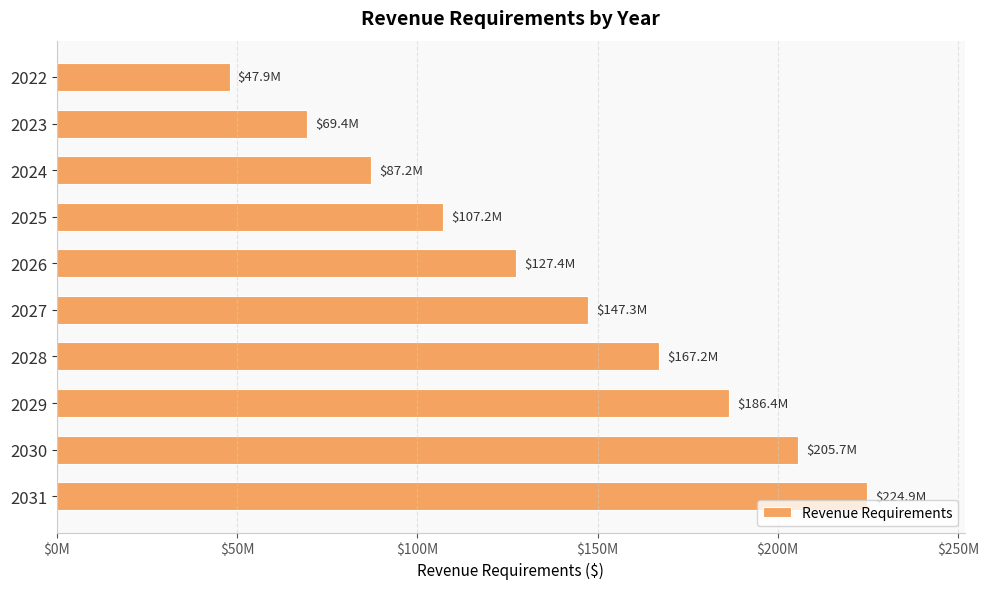

How many data points does each series have?

10